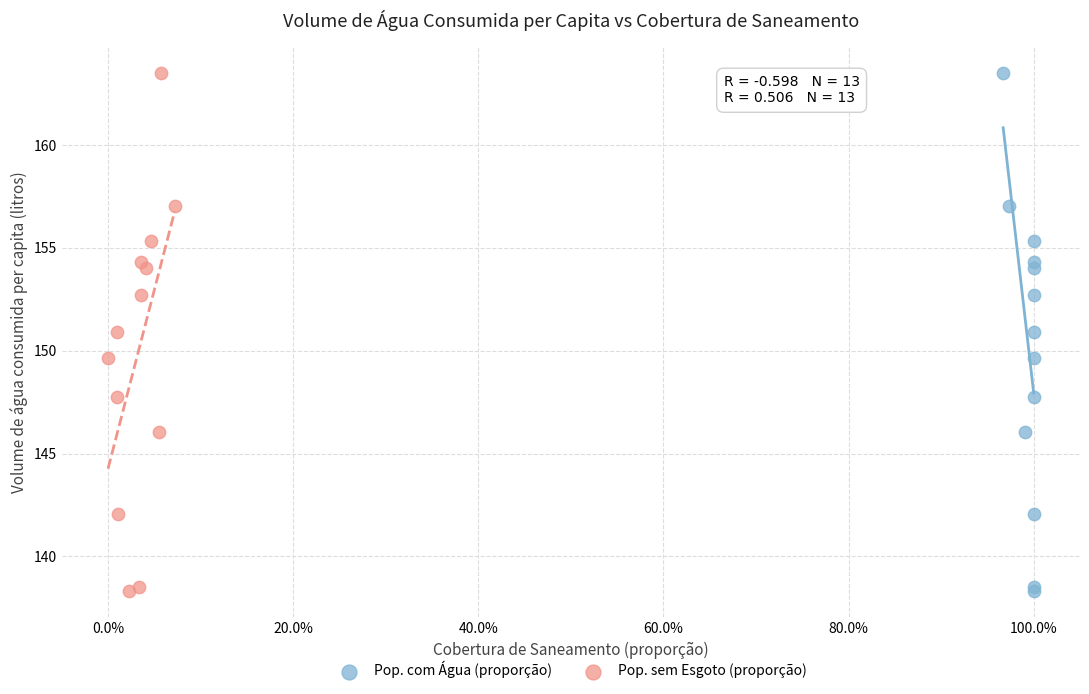

What are all the series names shown in the legend?

Pop. com Água (proporção), Pop. sem Esgoto (proporção)